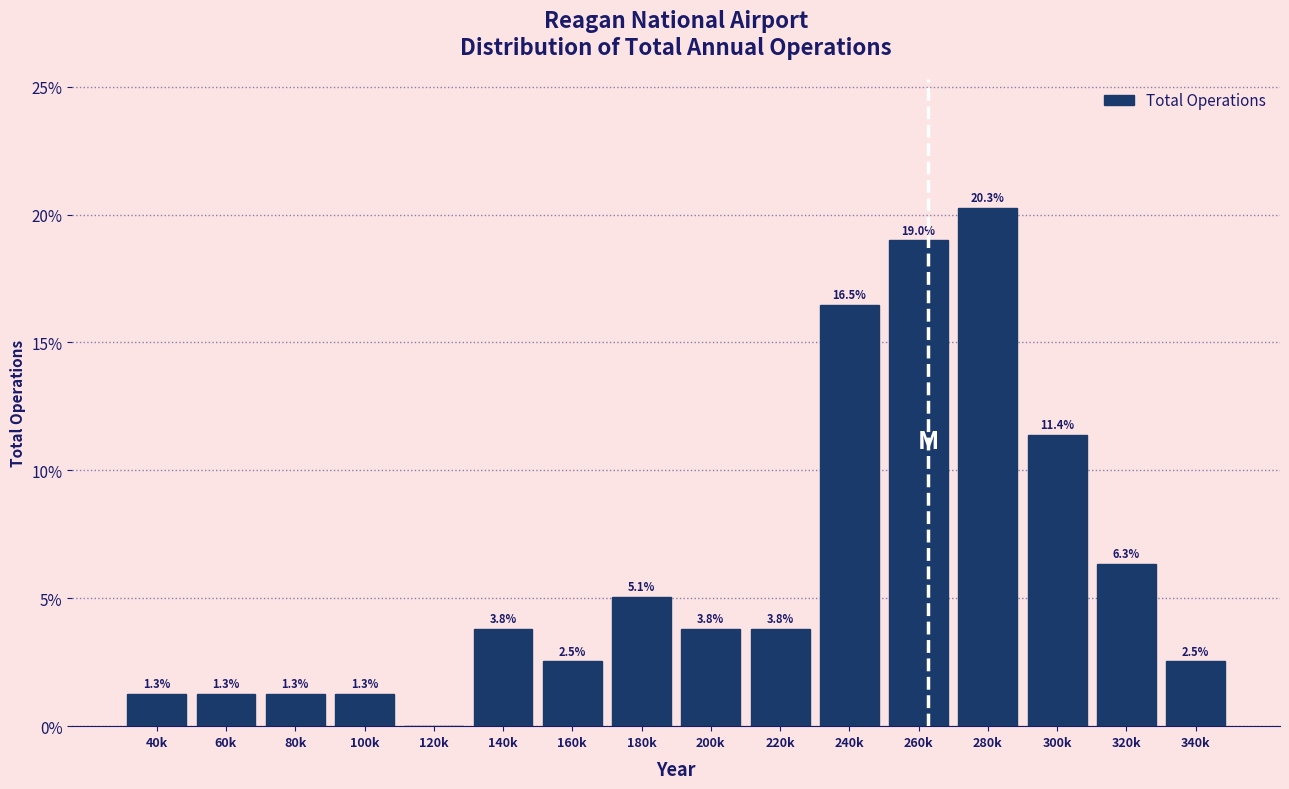

Reading left to right, extract all data points from this chart.

40k=1.3	60k=1.3	80k=1.3	100k=1.3	120k=0.0	140k=3.8	160k=2.5	180k=5.1	200k=3.8	220k=3.8	240k=16.5	260k=19.0	280k=20.3	300k=11.4	320k=6.3	340k=2.5